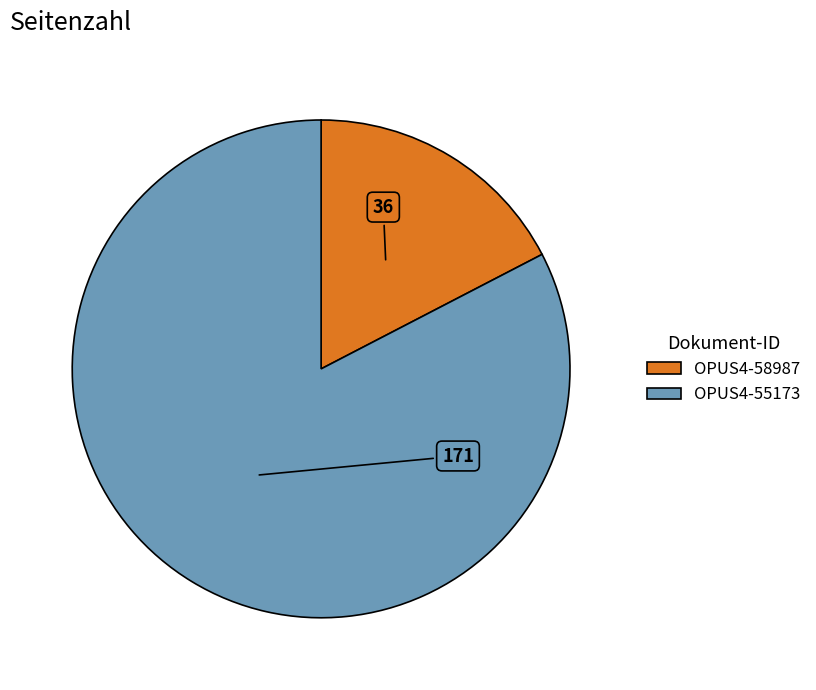

How many slices are in this pie chart?

2